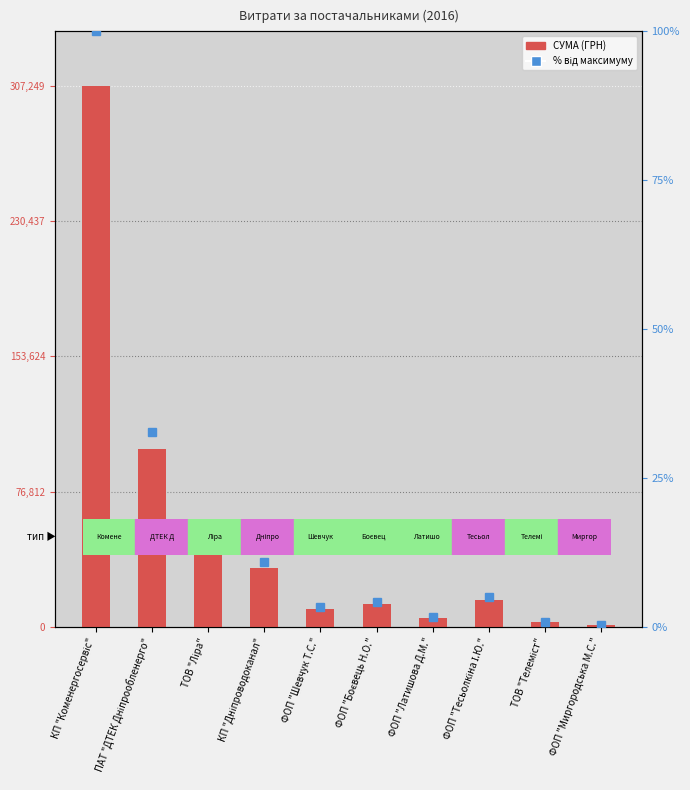

The value of % від максимуму at ФОП "Миргородська М.С." is 0.3. True or false?

True